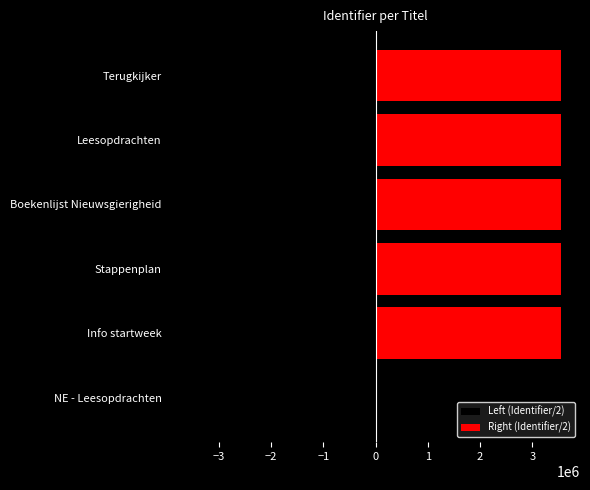

How many values in the Left (Identifier/2) series are below -3556092?

3